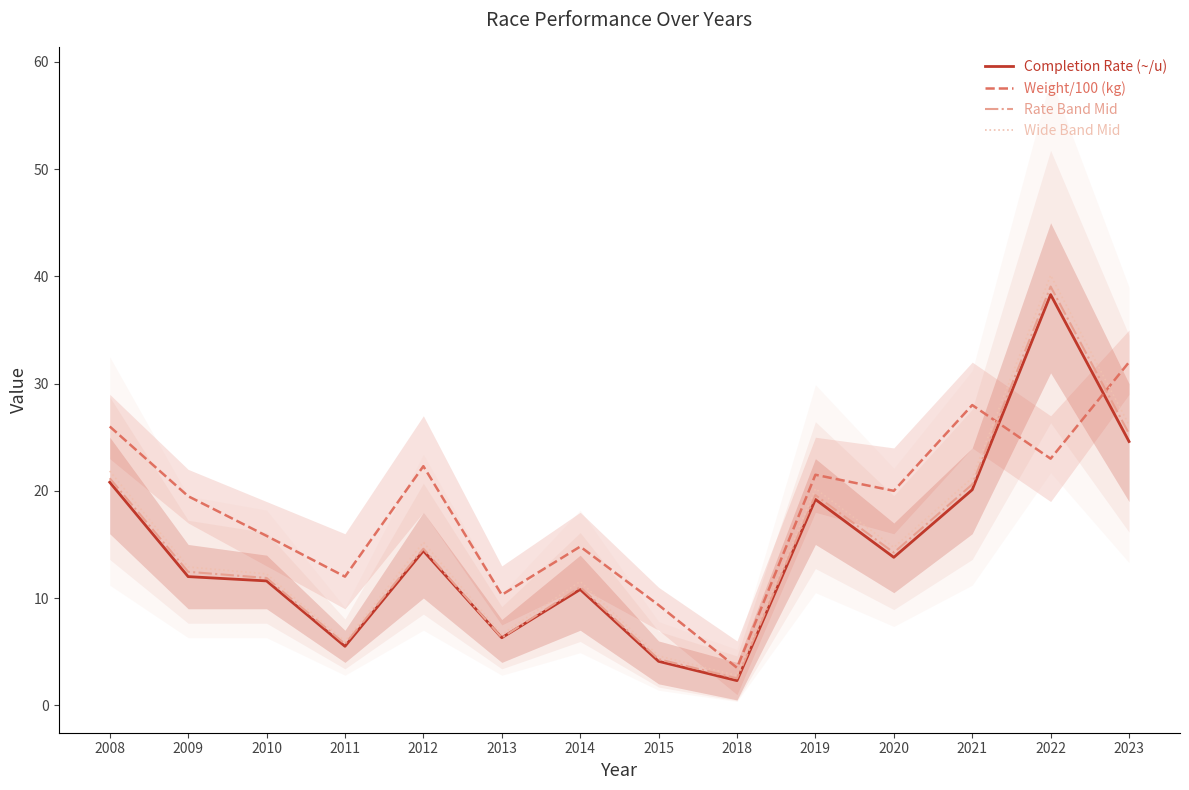

True or false: Wide Band Mid has more than 0 interior local peaks.

True